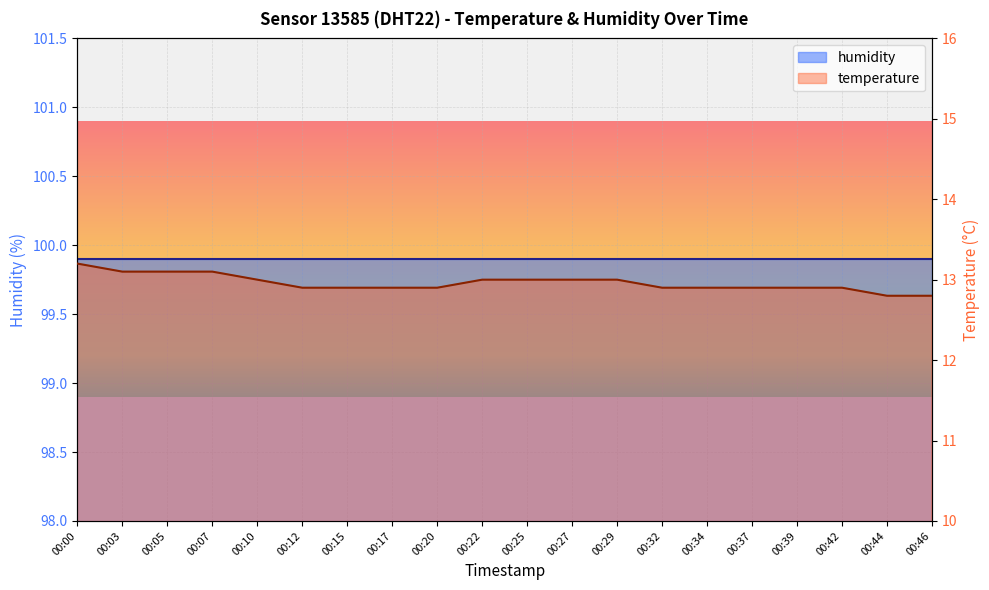

True or false: the data has more than 0 interior local peaks.

False